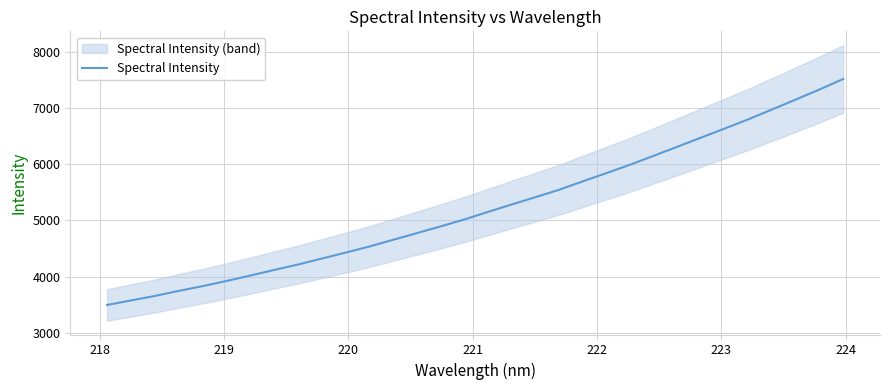

What is the maximum value for Spectral Intensity?

7512.9